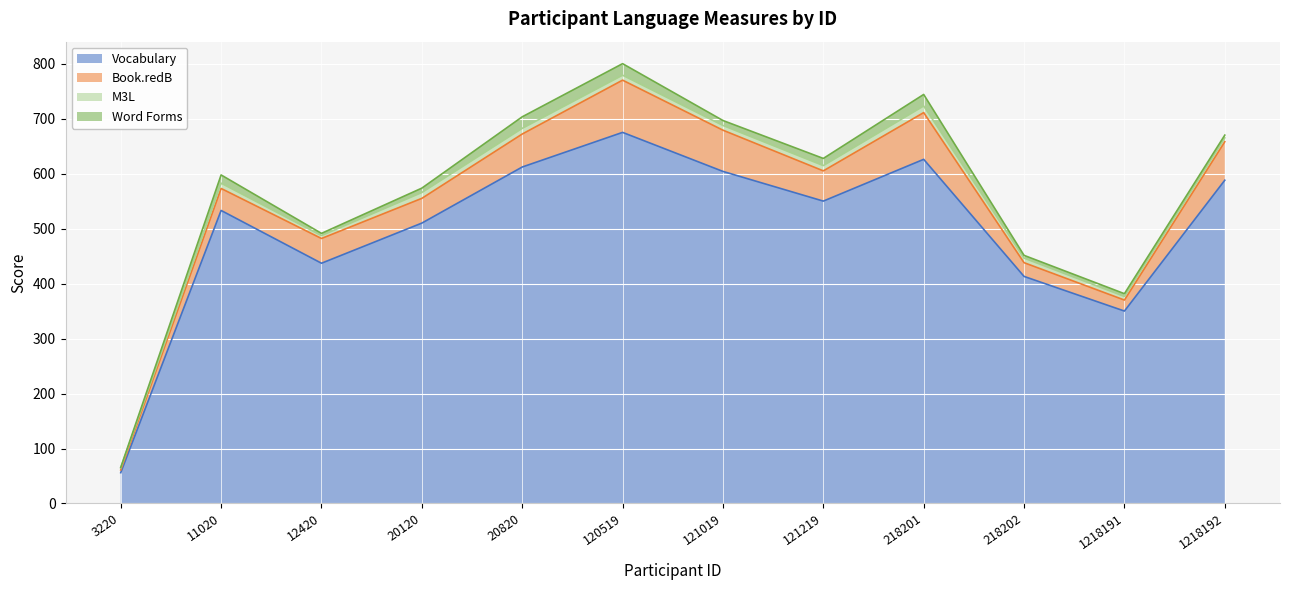

Rank the series by their maximum value, from lowest to highest.

M3L, Word Forms, Book.redB, Vocabulary